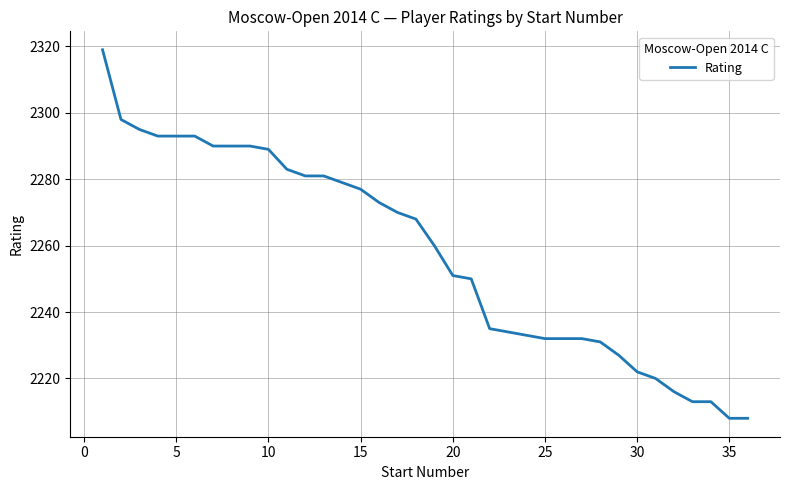

Reading left to right, transcribe all the data shown in this chart.

2319	2298	2295	2293	2293	2293	2290	2290	2290	2289	2283	2281	2281	2279	2277	2273	2270	2268	2260	2251	2250	2235	2234	2233	2232	2232	2232	2231	2227	2222	2220	2216	2213	2213	2208	2208